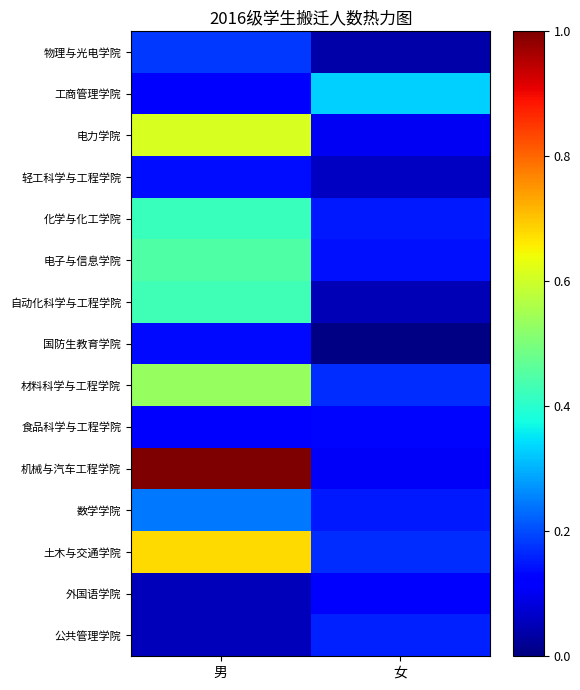

At which category is the sum across all series the highest?

男